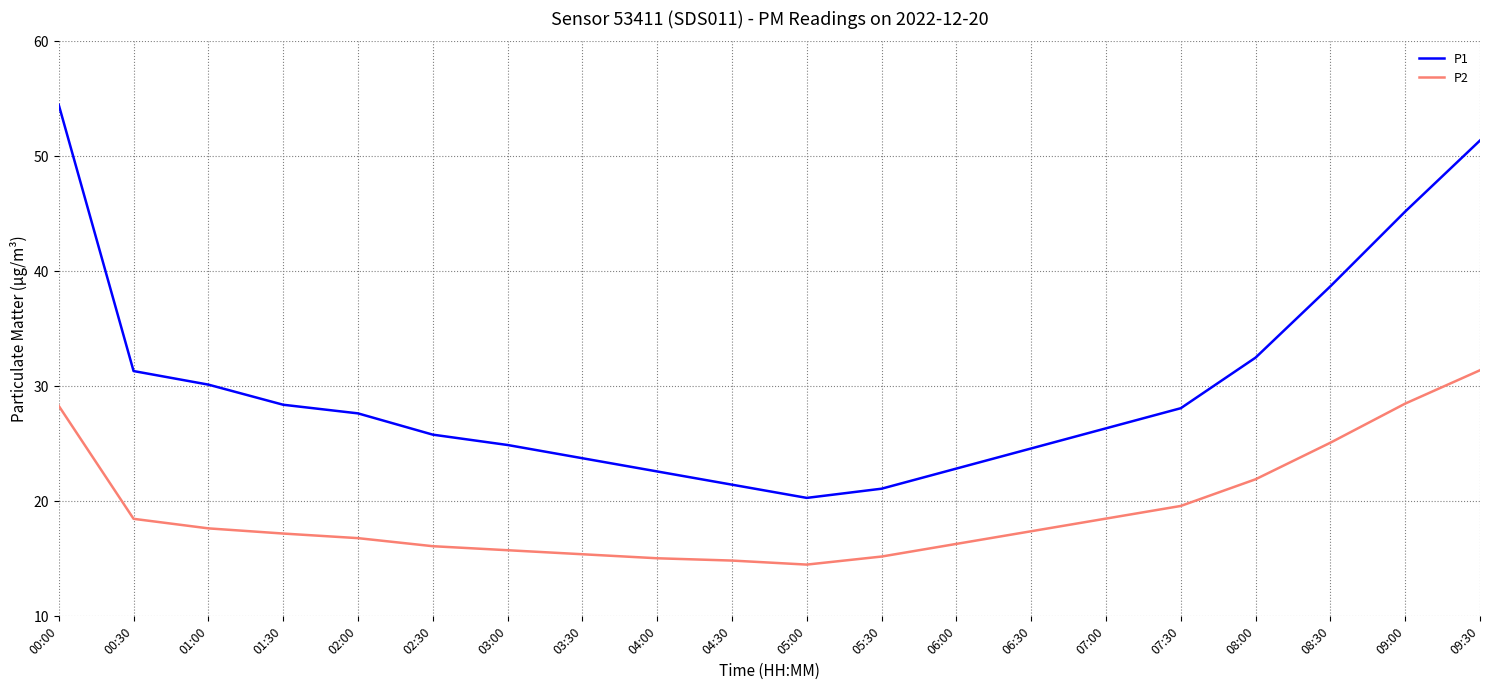

Is it true that P1 equals 10.3 at 05:30?

False